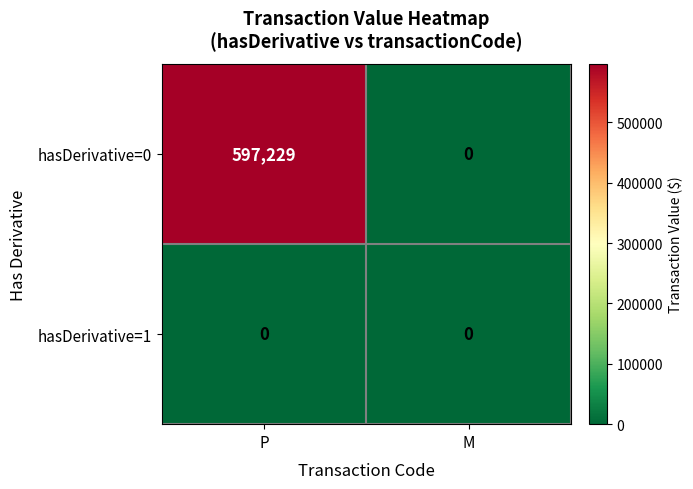

How many data points in hasDerivative=0 are less than 597229?

1